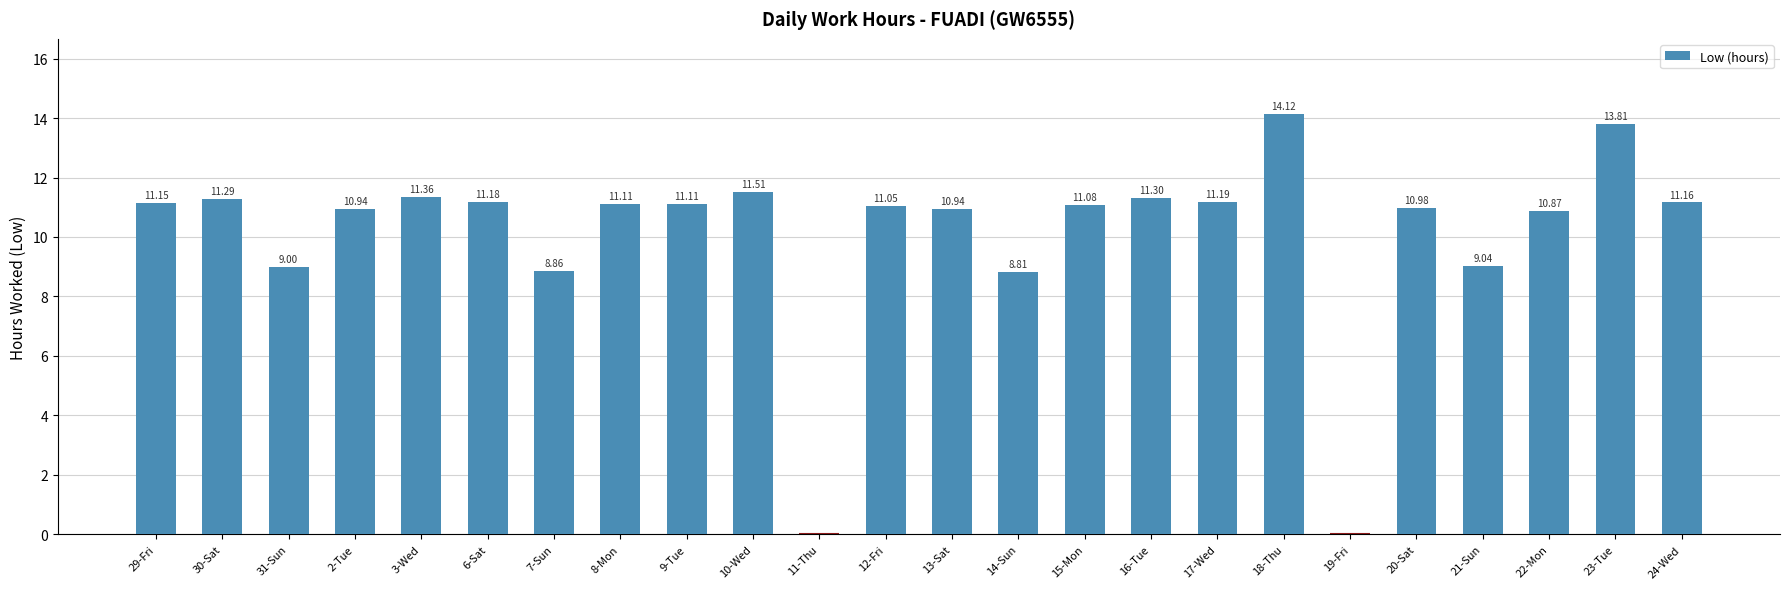

Reading left to right, what are all the values shown in this chart?

11.2	11.3	9.0	10.9	11.4	11.2	8.9	11.1	11.1	11.5	0.0	11.1	10.9	8.8	11.1	11.3	11.2	14.1	0.0	11.0	9.0	10.9	13.8	11.2